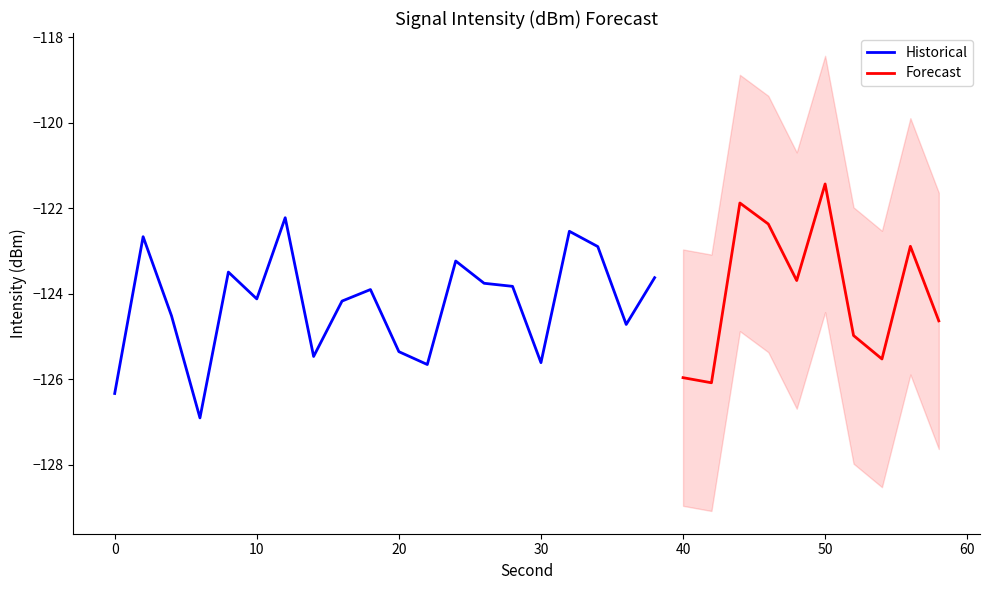

The intensity_lower series shows -216.3 at 6. True or false?

False